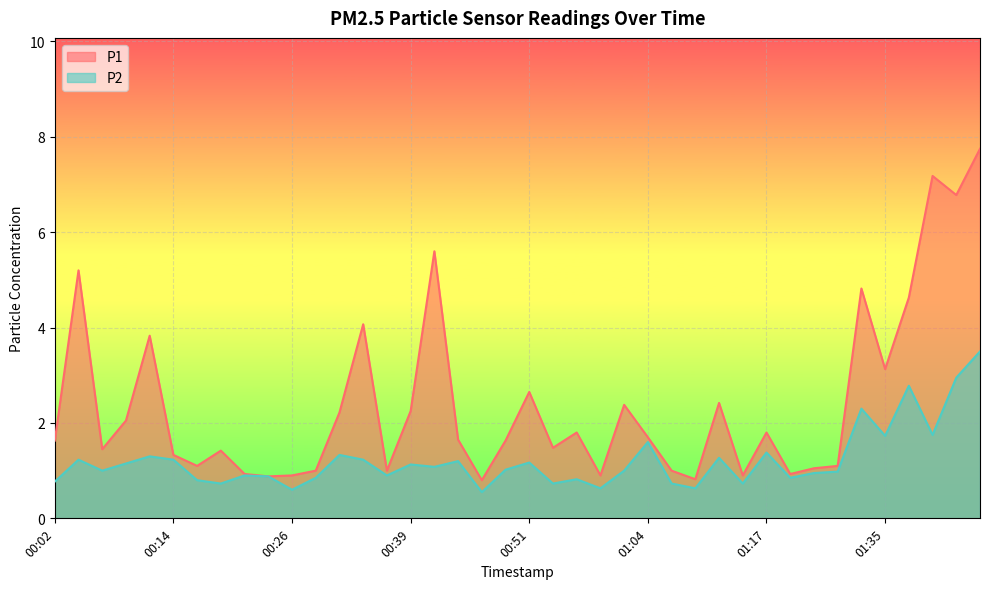

Is the value of P2 at 00:44 greater than the value of P1 at 00:47?

Yes